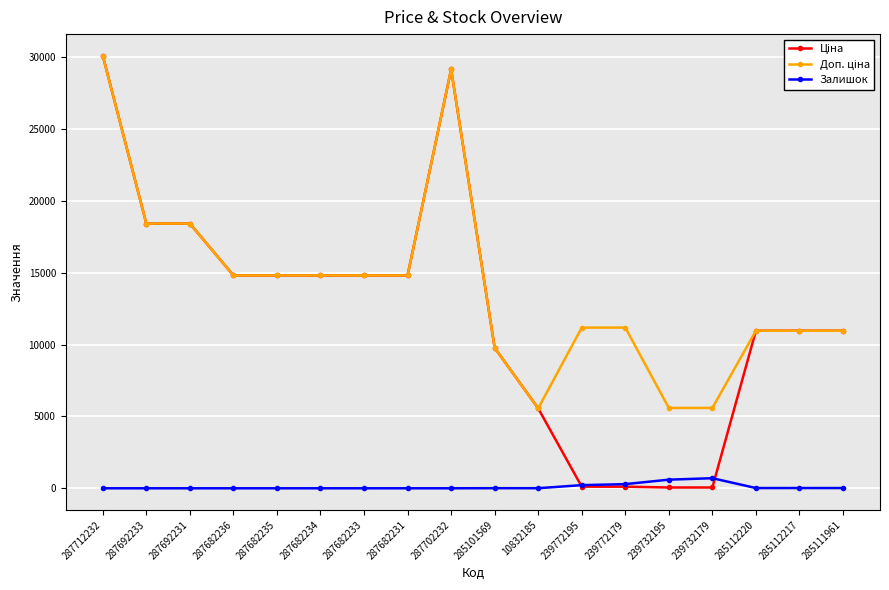

True or false: Залишок has more than 1 points higher than both neighbors.

True